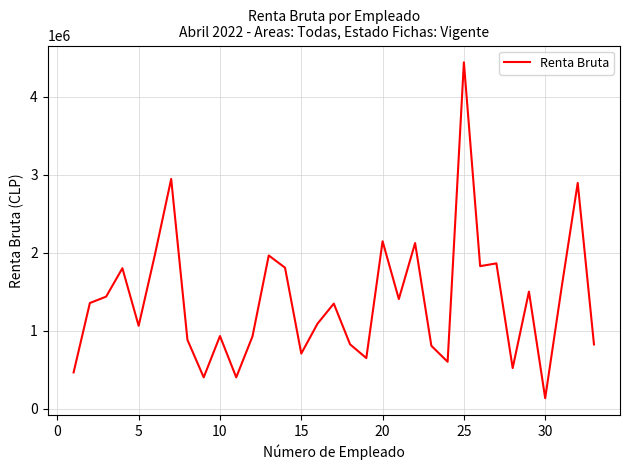

What is the difference between the maximum and minimum values?

4306651